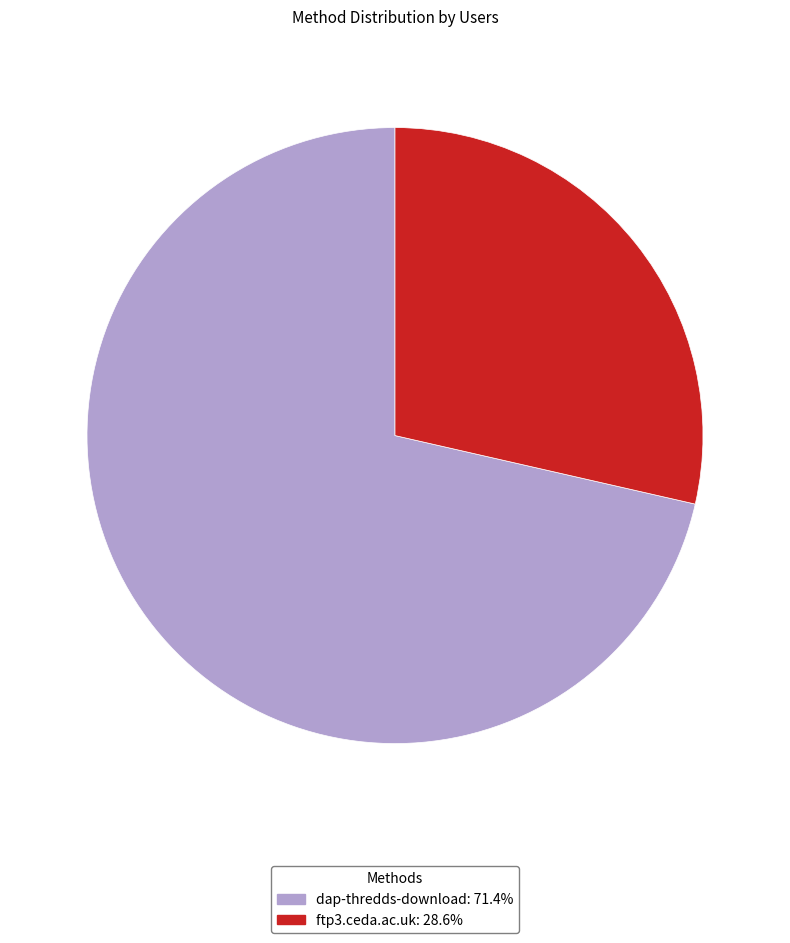

What is the largest slice in the pie chart?

dap-thredds-download